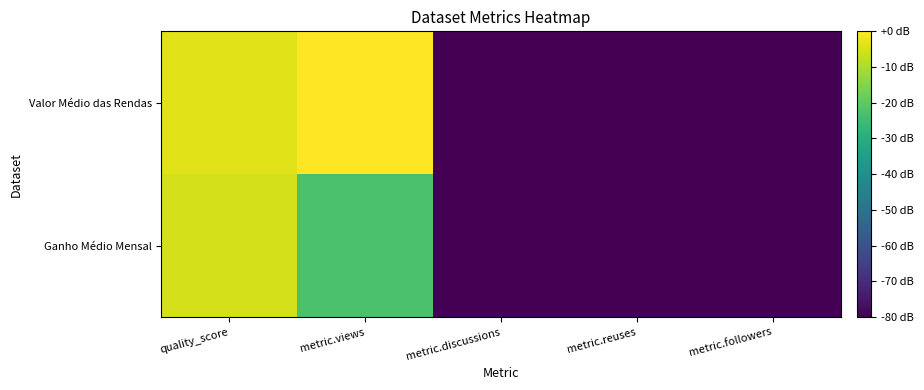

Reading left to right, extract all data points from this chart.

Ganho Médio Mensal: quality_score=-5.0	metric.views=-22.9	metric.discussions=-80.0	metric.reuses=-80.0	metric.followers=-80.0
Valor Médio das Rendas: quality_score=-3.5	metric.views=0.0	metric.discussions=-80.0	metric.reuses=-80.0	metric.followers=-80.0